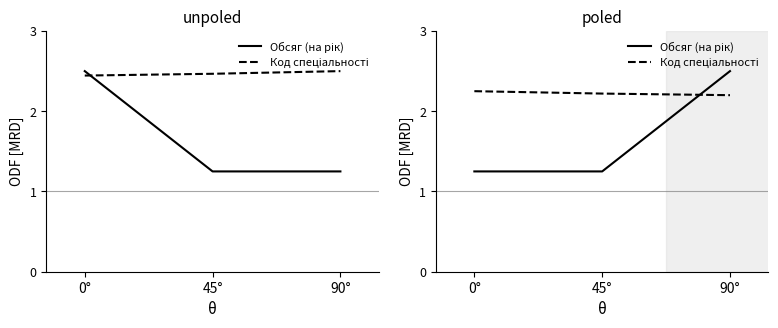

The Код спеціальності series shows 2.2 at 0°. True or false?

True